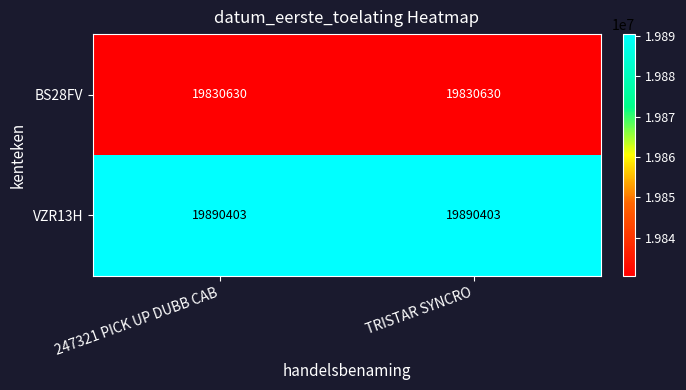

What value does the VZR13H series have at 247321 PICK UP DUBB CAB?

19890403